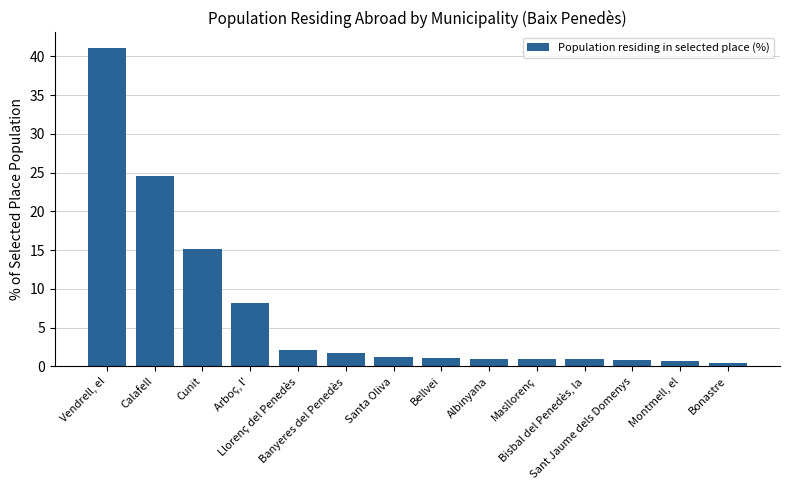

What is the difference between the maximum and minimum values?

40.5